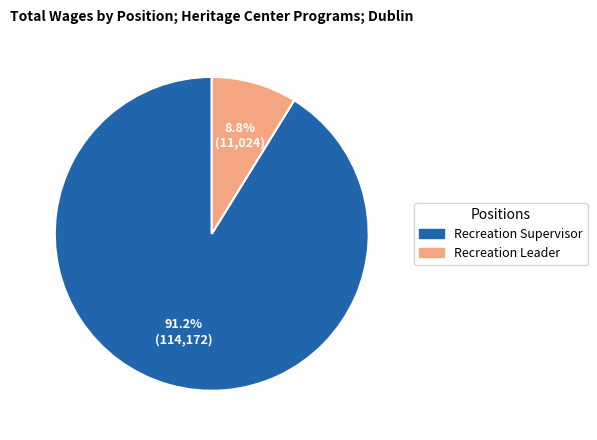

Is it true that Recreation Leader is 2% of the pie?

False